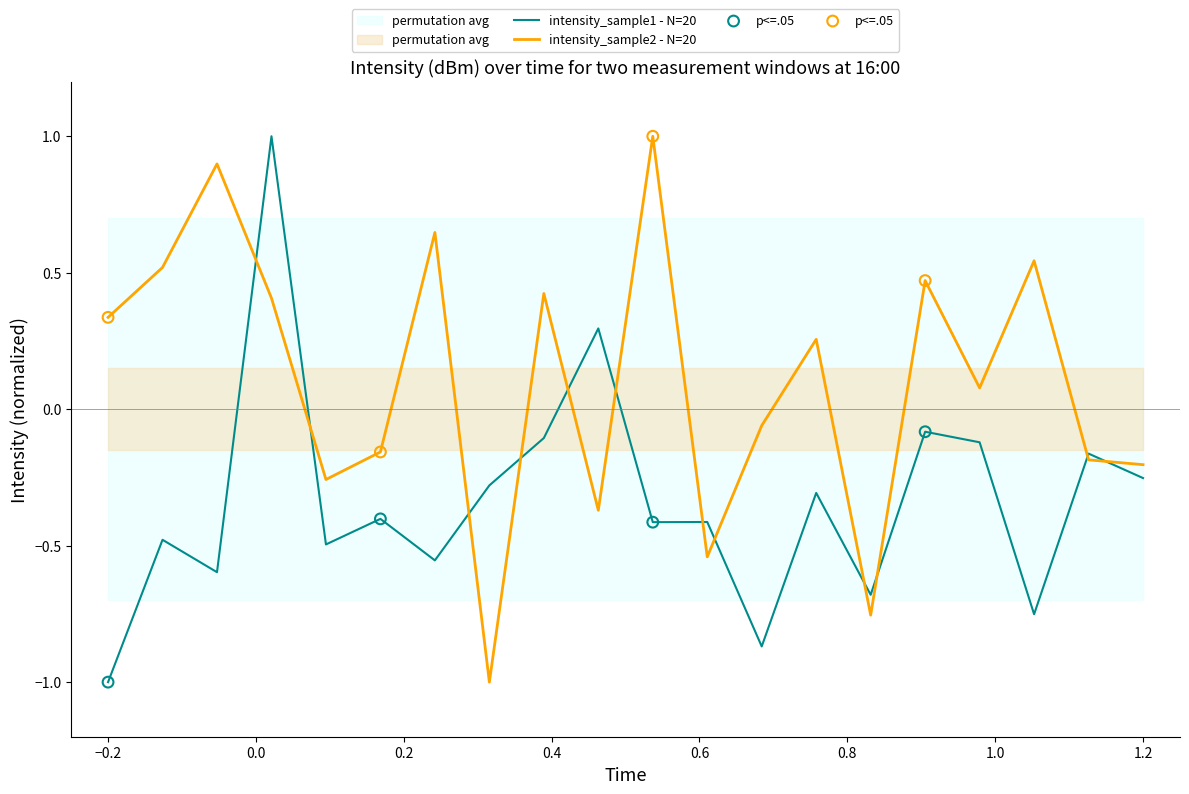

What are all the series names shown in the legend?

intensity_sample1, intensity_sample2